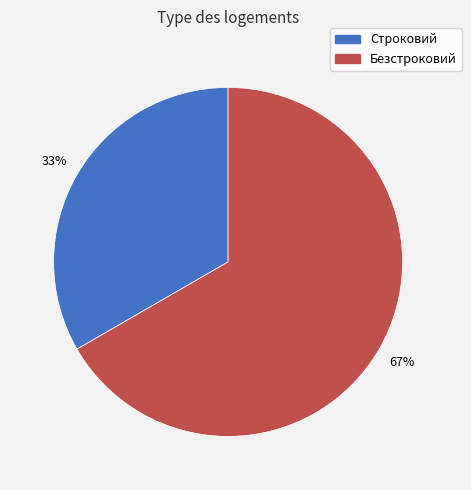

To the nearest percent, what portion does Строковий represent?

33%